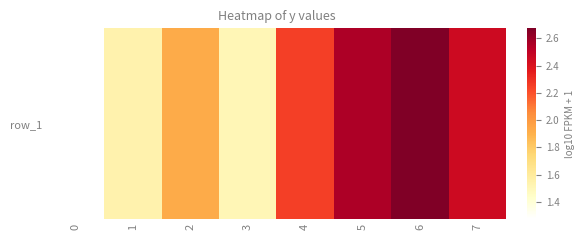

What is the difference between the values at 7 and 1?

0.9